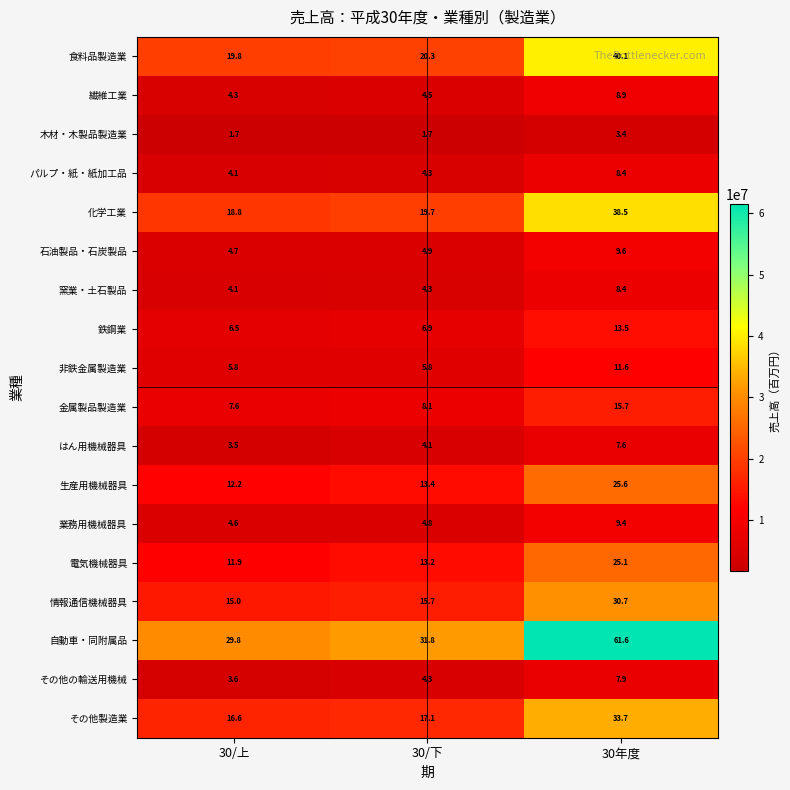

What is the difference between the highest and lowest values at 30/下?

30.1